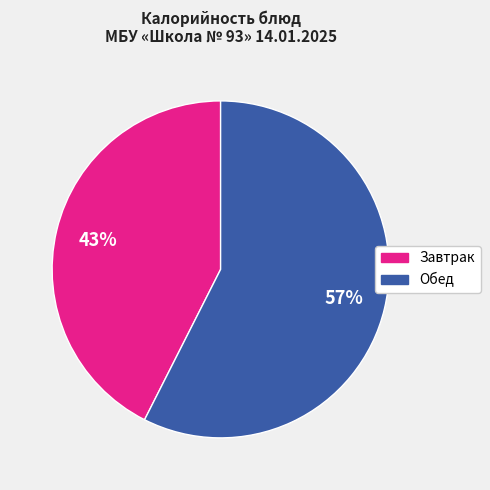

Is there any slice that represents more than half of the pie?

Yes